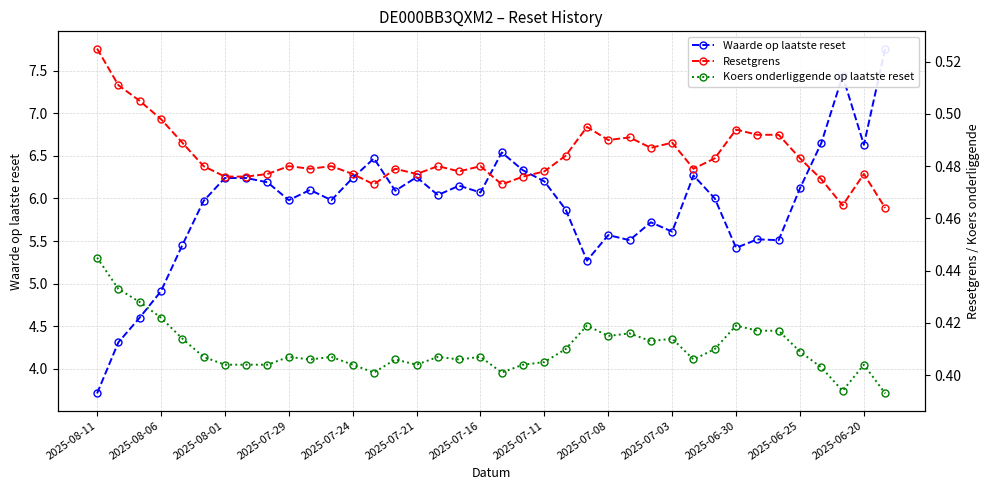

How many Koers onderliggende op laatste reset values are between 0 and 1?

38